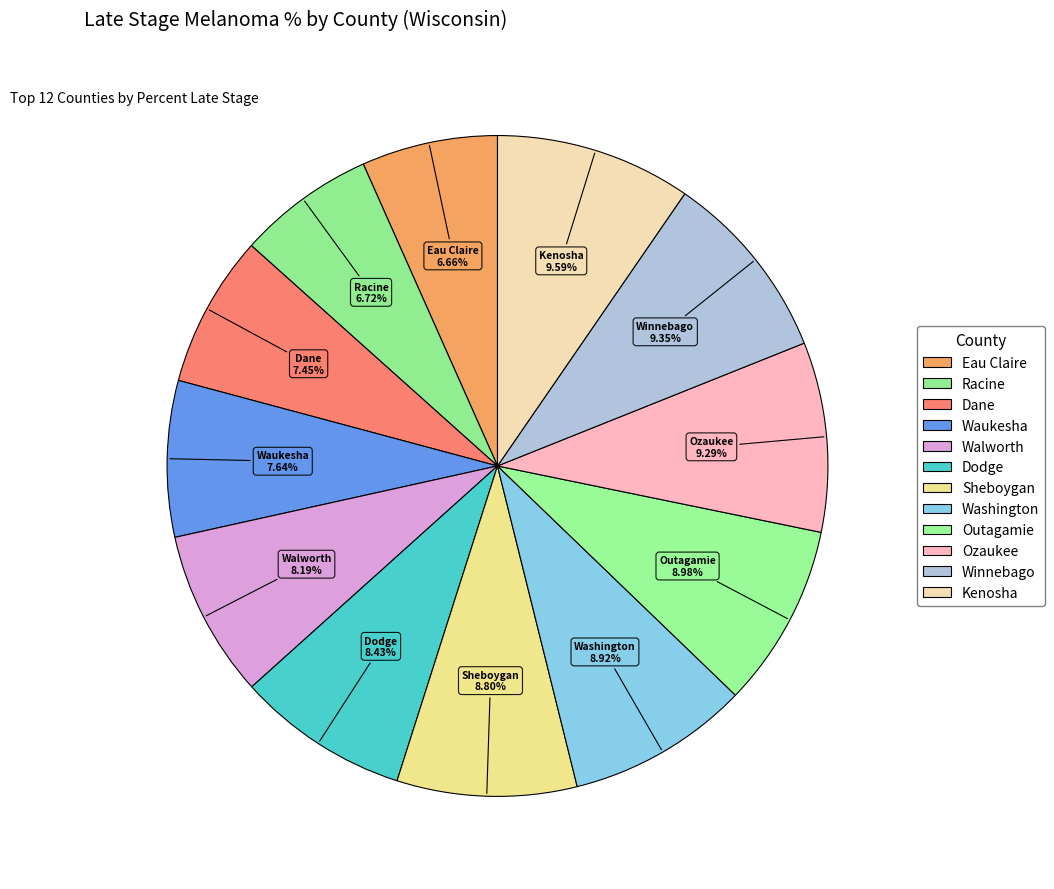

Do Eau Claire and Washington together represent more than half of the pie?

No